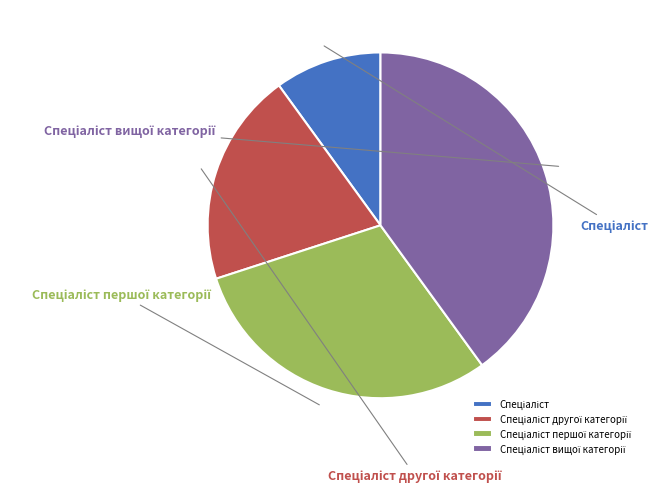

What is the largest slice in the pie chart?

Спеціаліст вищої категорії